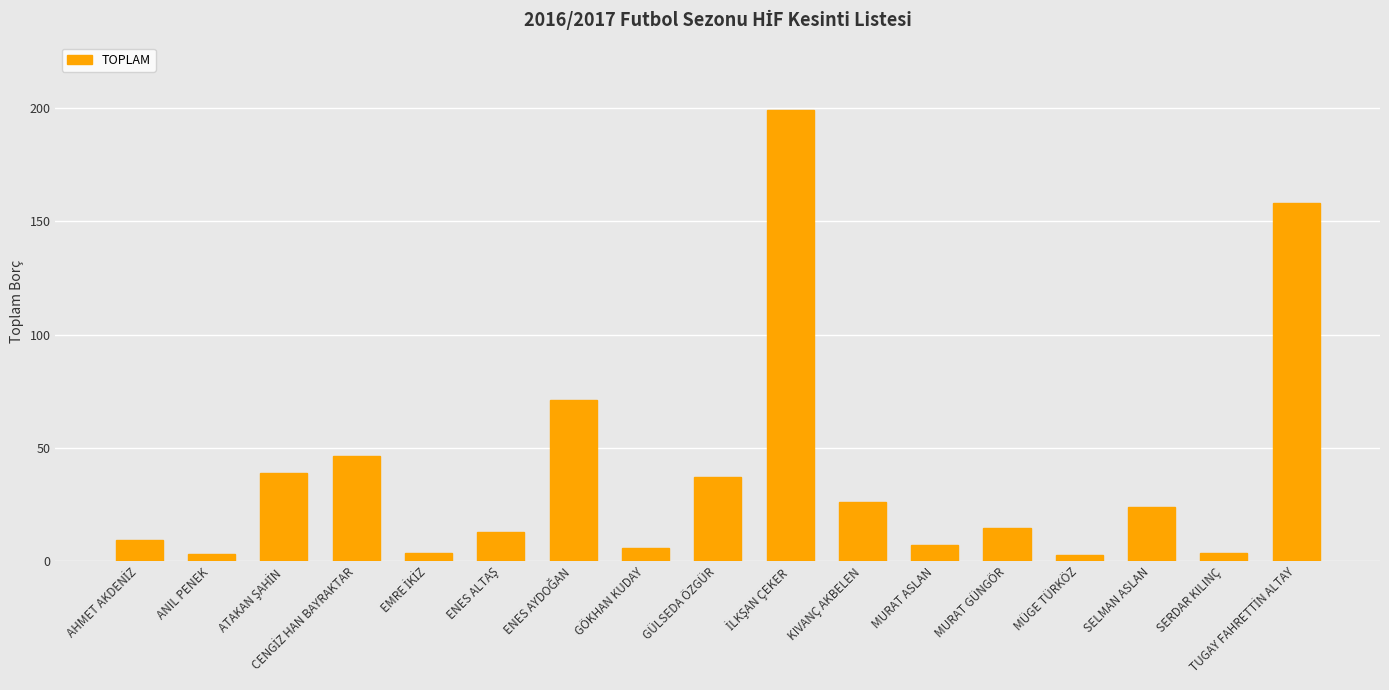

True or false: the data shows 14.5 at MURAT GÜNGÖR.

True